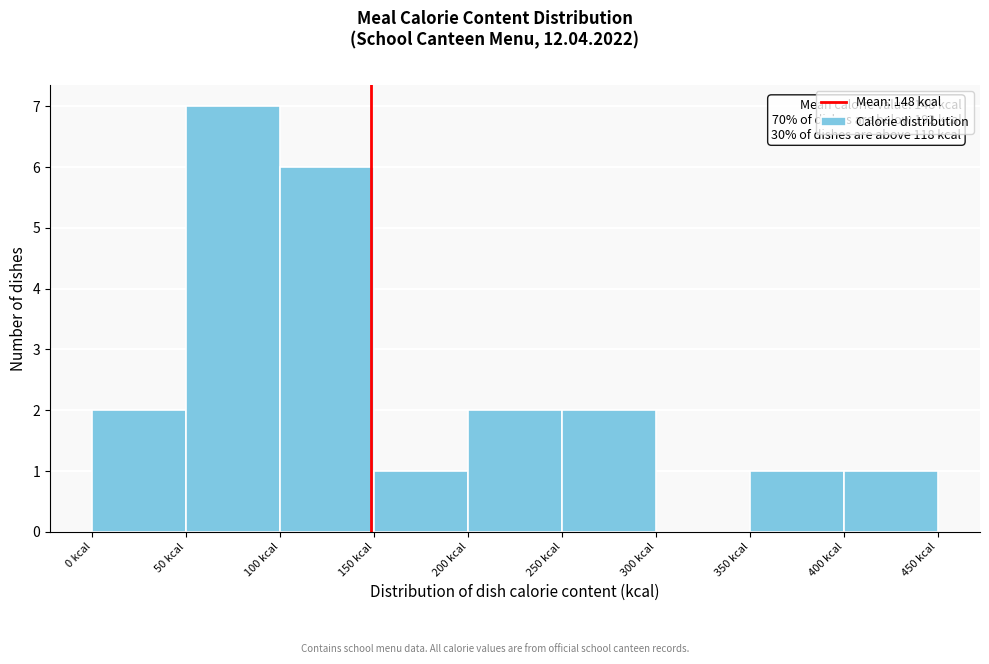

Over which range of the x-axis is the bar tallest?

50 to 100